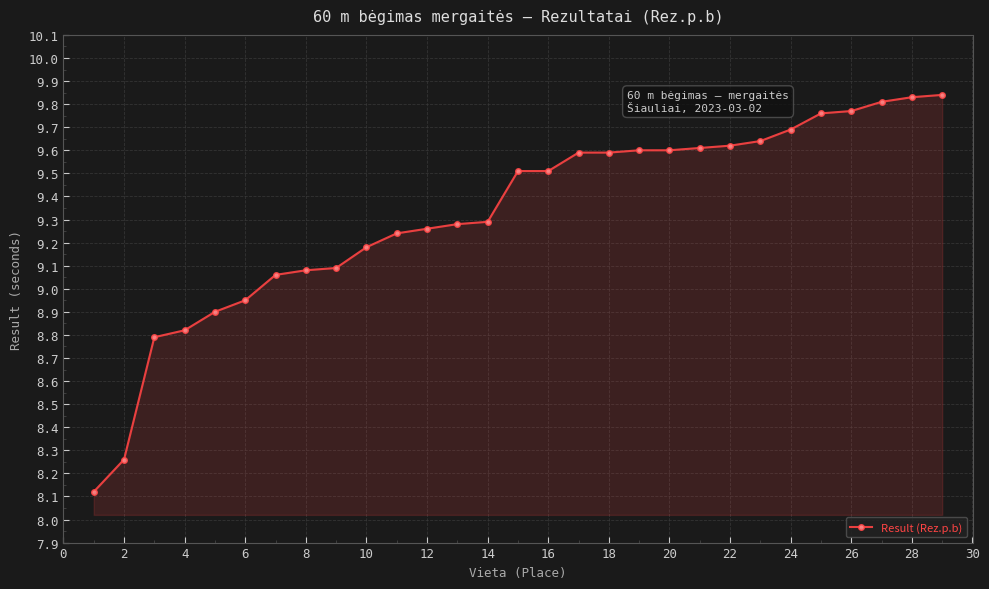

What is the difference between the maximum and minimum values?

1.7